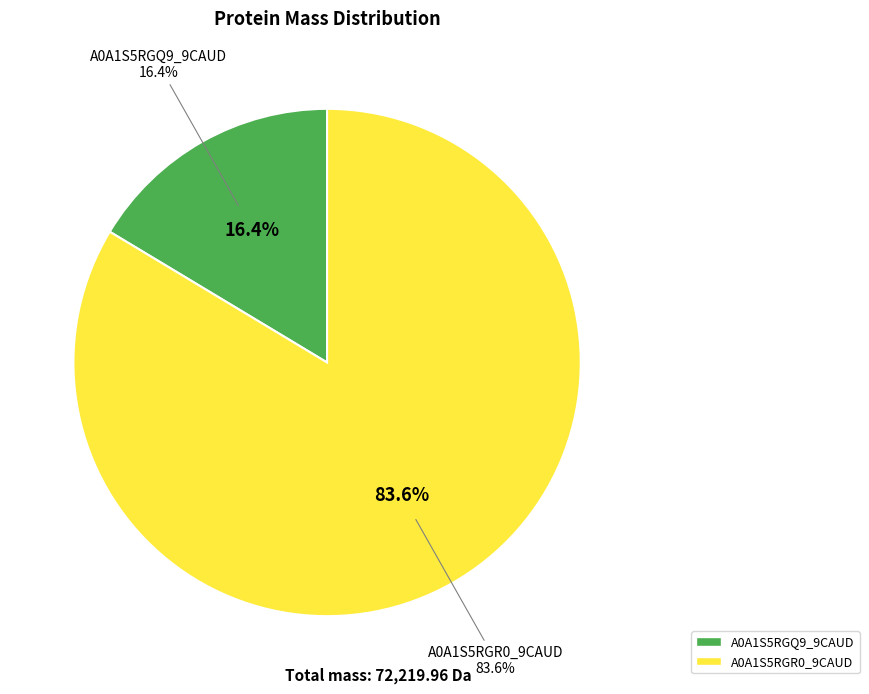

What percentage is the tr|A0A1S5RGQ9|A0A1S5RGQ9_9CAUD slice, to the nearest percent?

16%